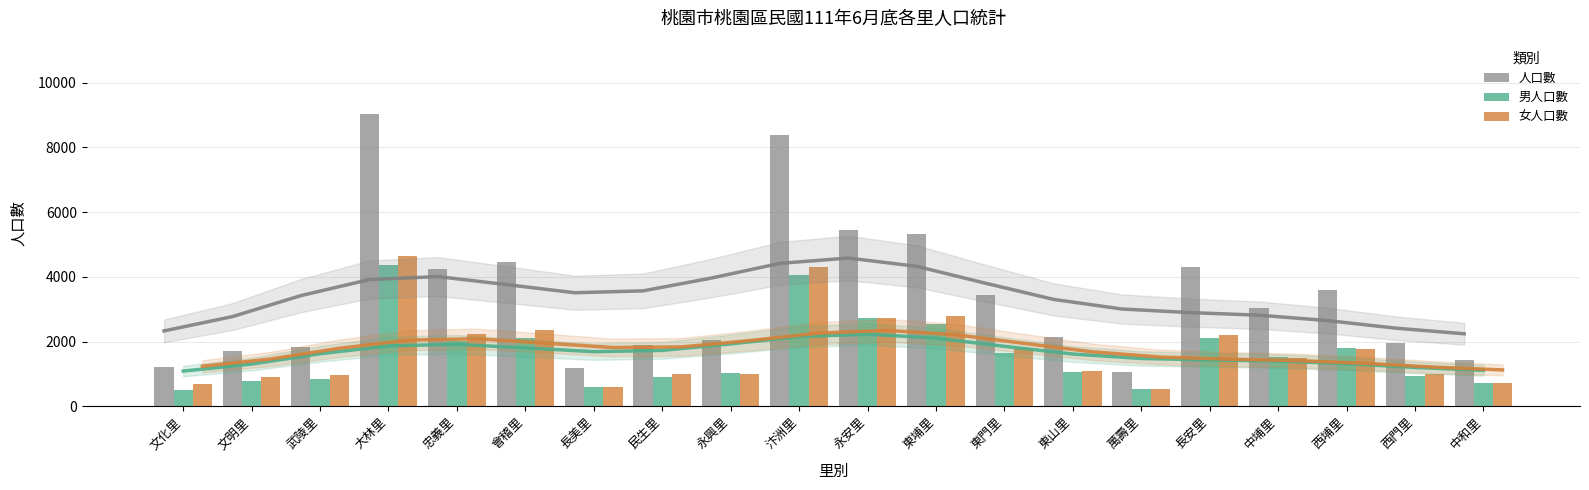

Reading left to right, list all the values displayed in this chart.

人口數 (趨勢): 文化里=2333.6	文明里=2775.9	武陵里=3424.0	大林里=3918.8	忠義里=4011.4	會稽里=3765.2	長美里=3512.3	民生里=3570.0	永興里=3966.4	汴洲里=4419.6	永安里=4583.7	東埔里=4328.0	東門里=3808.1	東山里=3306.3	萬壽里=3009.1	長安里=2897.8	中埔里=2819.1	西埔里=2652.6	西門里=2418.5	中和里=2244.7
男人口數 (趨勢): 文化里=1092.1	文明里=1309.5	武陵里=1627.8	大林里=1871.4	忠義里=1920.1	會稽里=1806.6	長美里=1692.7	民生里=1730.9	永興里=1931.8	汴洲里=2156.0	永安里=2235.2	東埔里=2109.1	東門里=1857.2	東山里=1618.7	萬壽里=1482.7	長安里=1436.7	中埔里=1402.9	西埔里=1321.5	西門里=1203.9	中和里=1116.0
女人口數 (趨勢): 文化里=1241.5	文明里=1466.4	武陵里=1796.2	大林里=2047.4	忠義里=2091.2	會稽里=1958.6	長美里=1819.6	民生里=1839.1	永興里=2034.5	汴洲里=2263.6	永安里=2348.5	東埔里=2218.9	東門里=1950.9	東山里=1687.6	萬壽里=1526.4	長安里=1461.1	中埔里=1416.2	西埔里=1331.1	西門里=1214.6	中和里=1128.7
人口數: 文化里=1209.0	文明里=1698.0	武陵里=1836.0	大林里=9038.0	忠義里=4245.0	會稽里=4458.0	長美里=1174.0	民生里=1899.0	永興里=2048.0	汴洲里=8372.0	永安里=5453.0	東埔里=5315.0	東門里=3449.0	東山里=2148.0	萬壽里=1072.0	長安里=4313.0	中埔里=3040.0	西埔里=3593.0	西門里=1963.0	中和里=1442.0
男人口數: 文化里=523.0	文明里=801.0	武陵里=853.0	大林里=4381.0	忠義里=2021.0	會稽里=2100.0	長美里=587.0	民生里=897.0	永興里=1033.0	汴洲里=4070.0	永安里=2717.0	東埔里=2535.0	東門里=1655.0	東山里=1067.0	萬壽里=542.0	長安里=2116.0	中埔里=1542.0	西埔里=1813.0	西門里=953.0	中和里=717.0
女人口數: 文化里=686.0	文明里=897.0	武陵里=983.0	大林里=4657.0	忠義里=2224.0	會稽里=2358.0	長美里=587.0	民生里=1002.0	永興里=1015.0	汴洲里=4302.0	永安里=2736.0	東埔里=2780.0	東門里=1794.0	東山里=1081.0	萬壽里=530.0	長安里=2197.0	中埔里=1498.0	西埔里=1780.0	西門里=1010.0	中和里=725.0